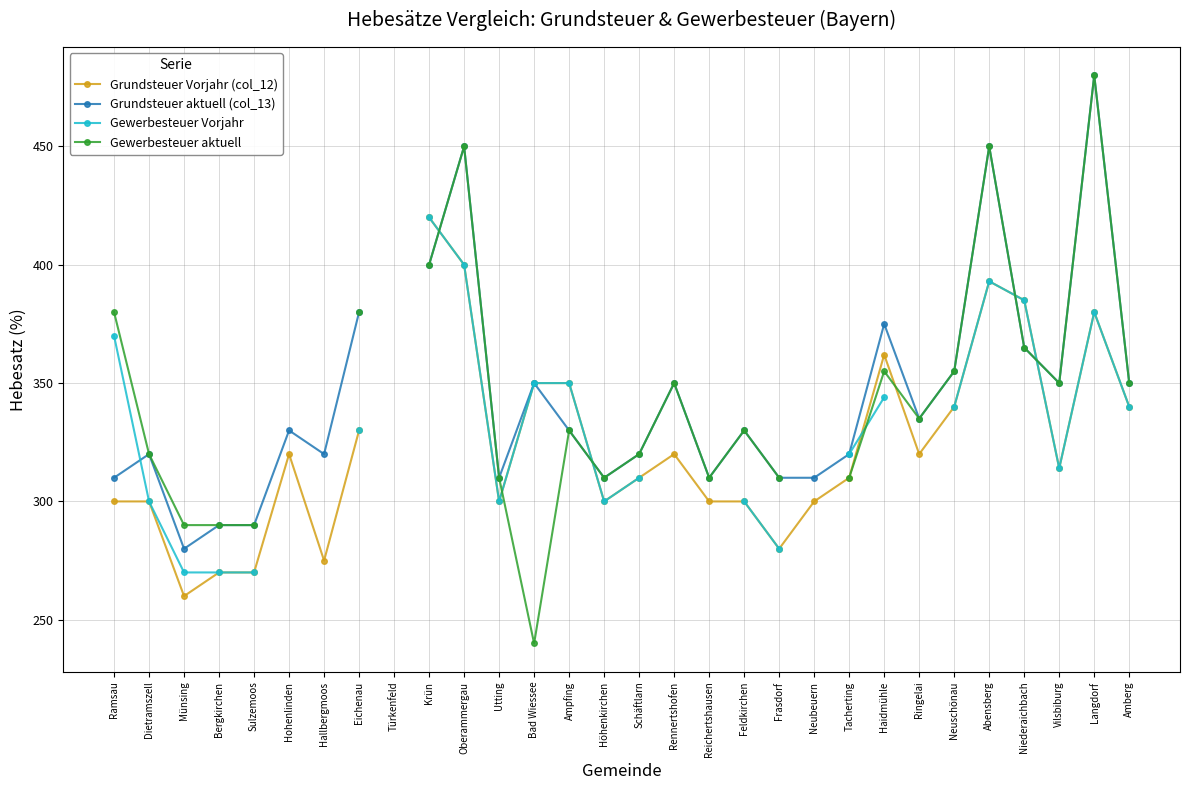

What is the value of the Gewerbesteuer aktuell point at the 22nd from the left?

310.0